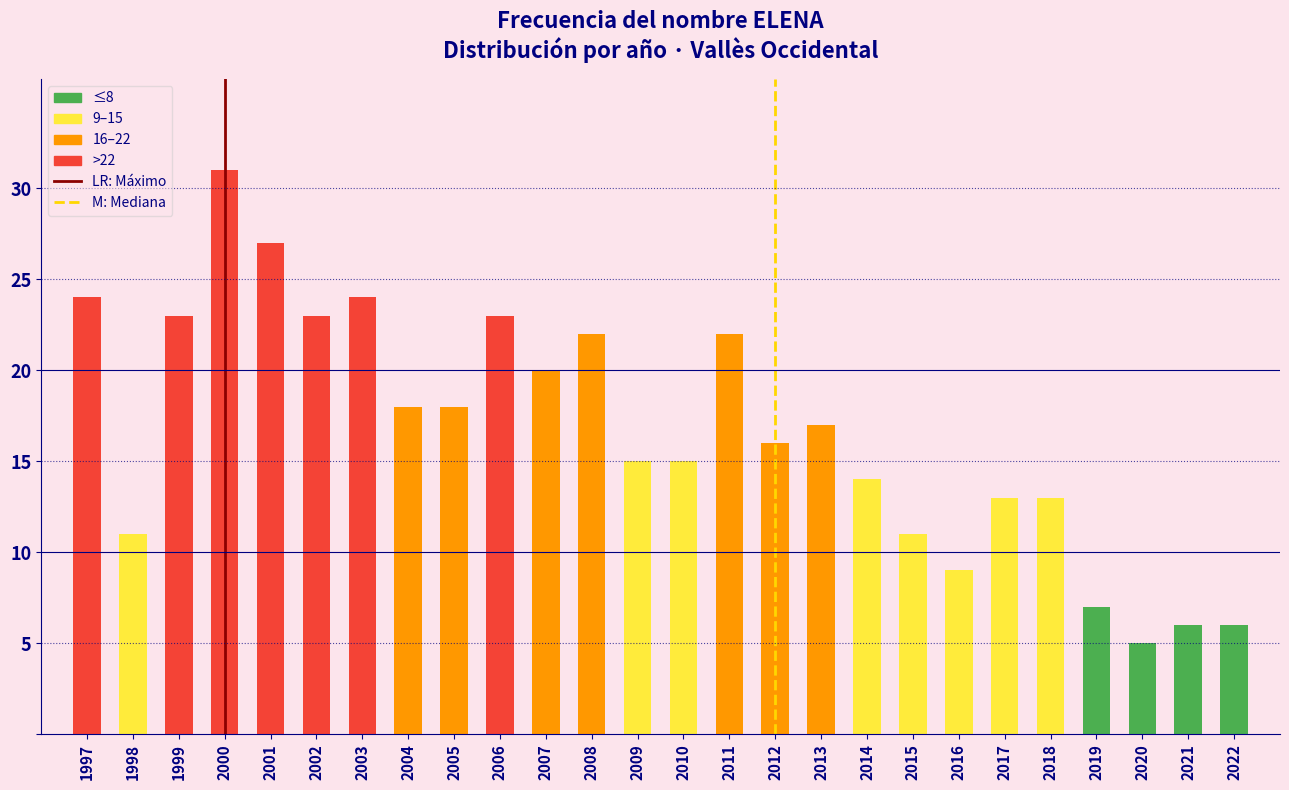

Reading left to right, what are all the values shown in this chart?

1997=24	1998=11	1999=23	2000=31	2001=27	2002=23	2003=24	2004=18	2005=18	2006=23	2007=20	2008=22	2009=15	2010=15	2011=22	2012=16	2013=17	2014=14	2015=11	2016=9	2017=13	2018=13	2019=7	2020=5	2021=6	2022=6